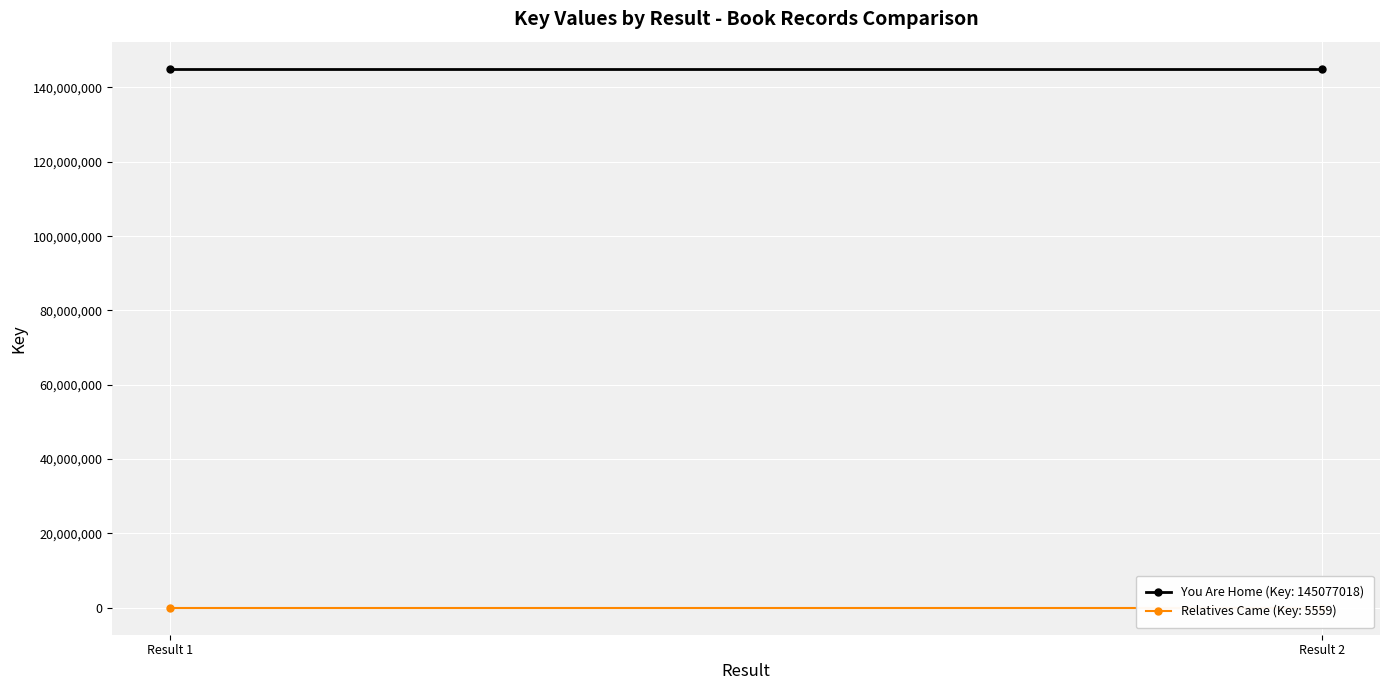

The value of Relatives Came (Key: 5559) at Result 1 is 5559. True or false?

True